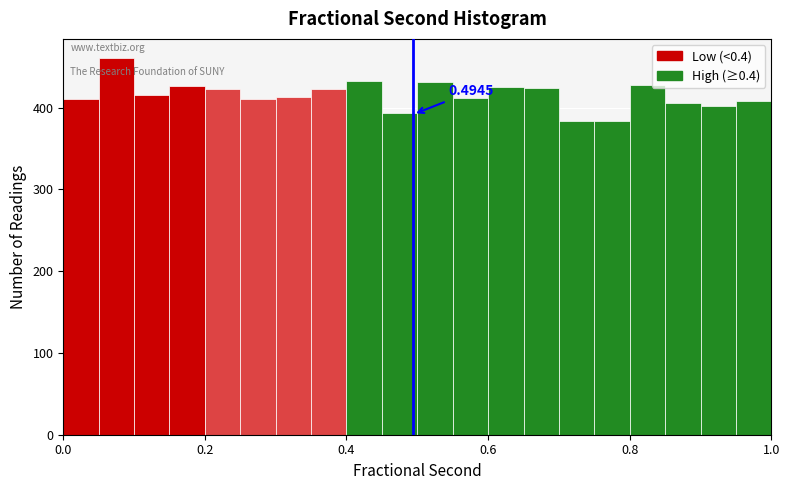

Read against the x-axis, roughly where is the centre of the tallest bar?

0.08